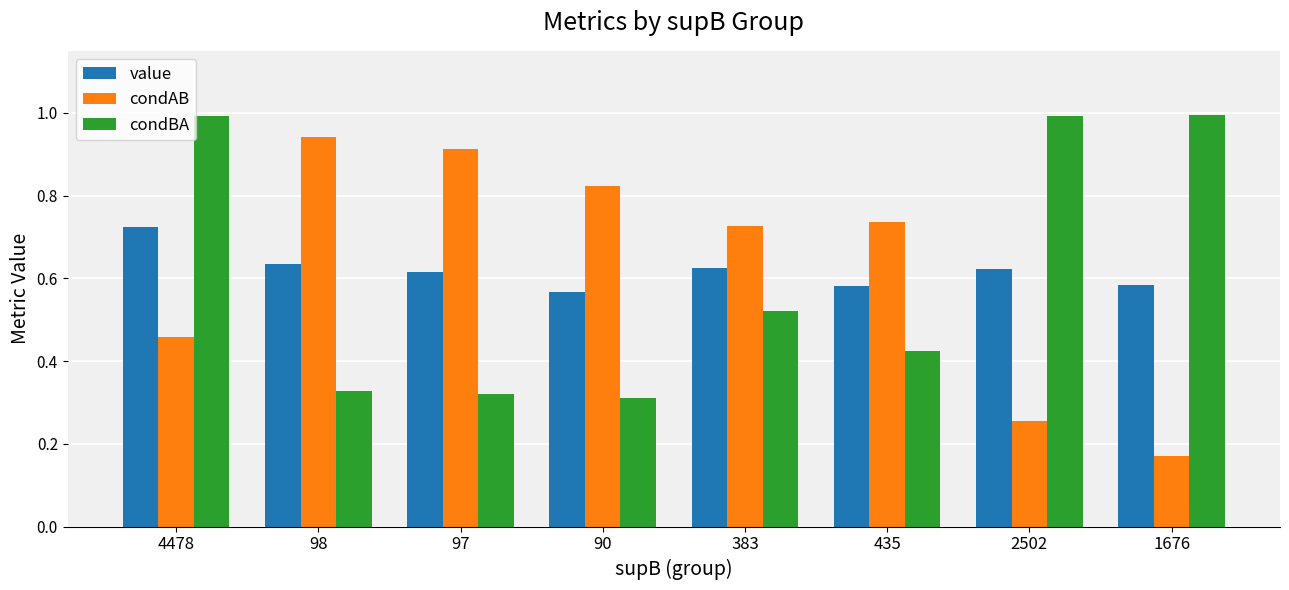

Which series has the largest range (max minus min)?

condAB